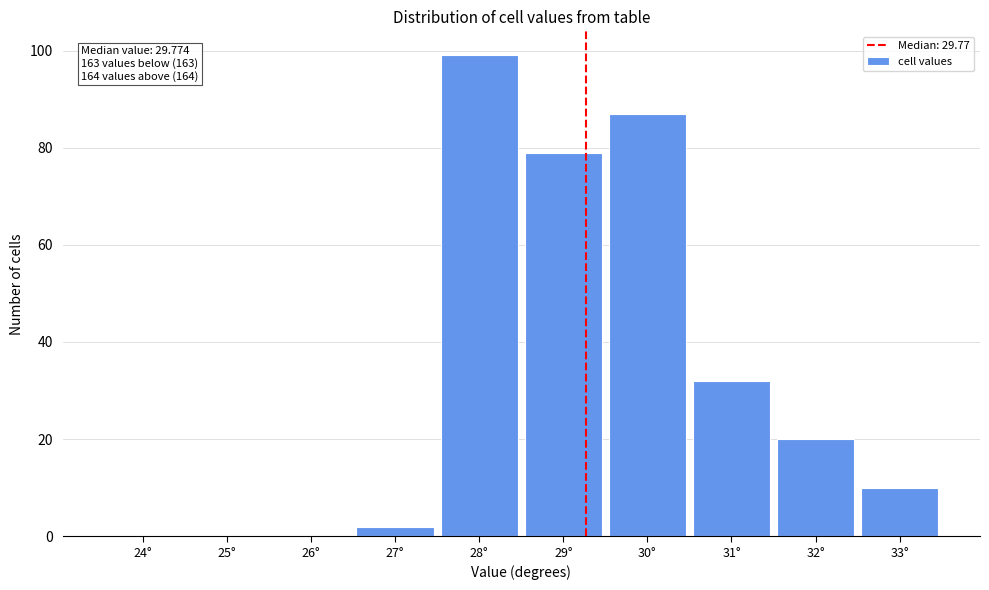

Reading left to right, extract all data points from this chart.

24°=0	25°=0	26°=0	27°=2	28°=99	29°=79	30°=87	31°=32	32°=20	33°=10